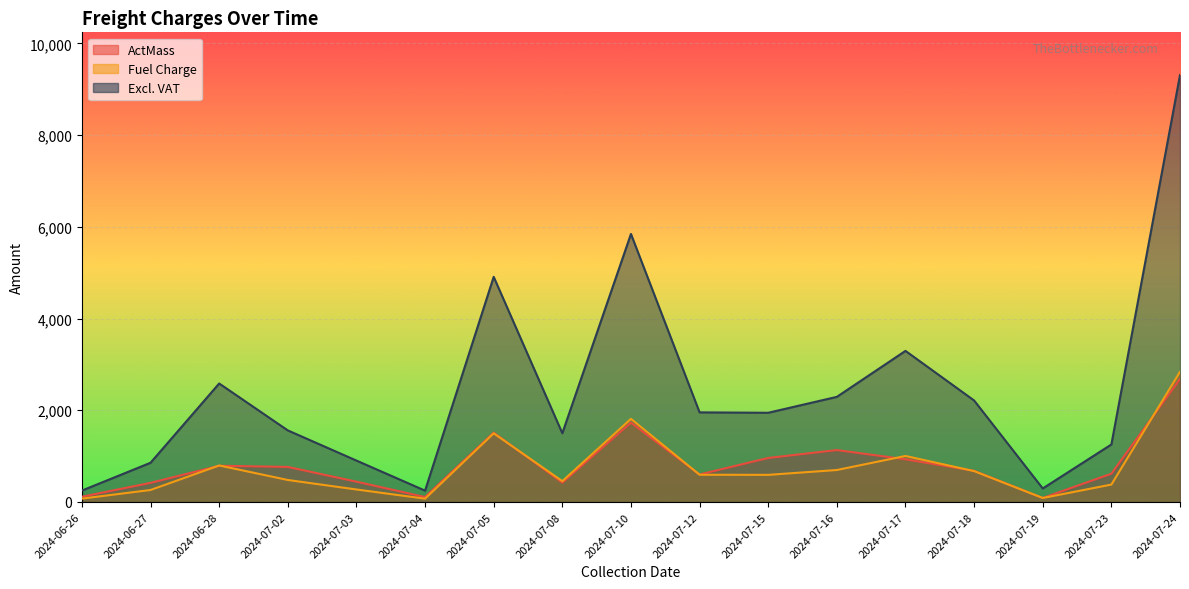

List the labels in order of ActMass value, smallest first.

2024-07-19, 2024-07-04, 2024-06-26, 2024-06-27, 2024-07-08, 2024-07-03, 2024-07-12, 2024-07-23, 2024-07-18, 2024-07-02, 2024-06-28, 2024-07-17, 2024-07-15, 2024-07-16, 2024-07-05, 2024-07-10, 2024-07-24